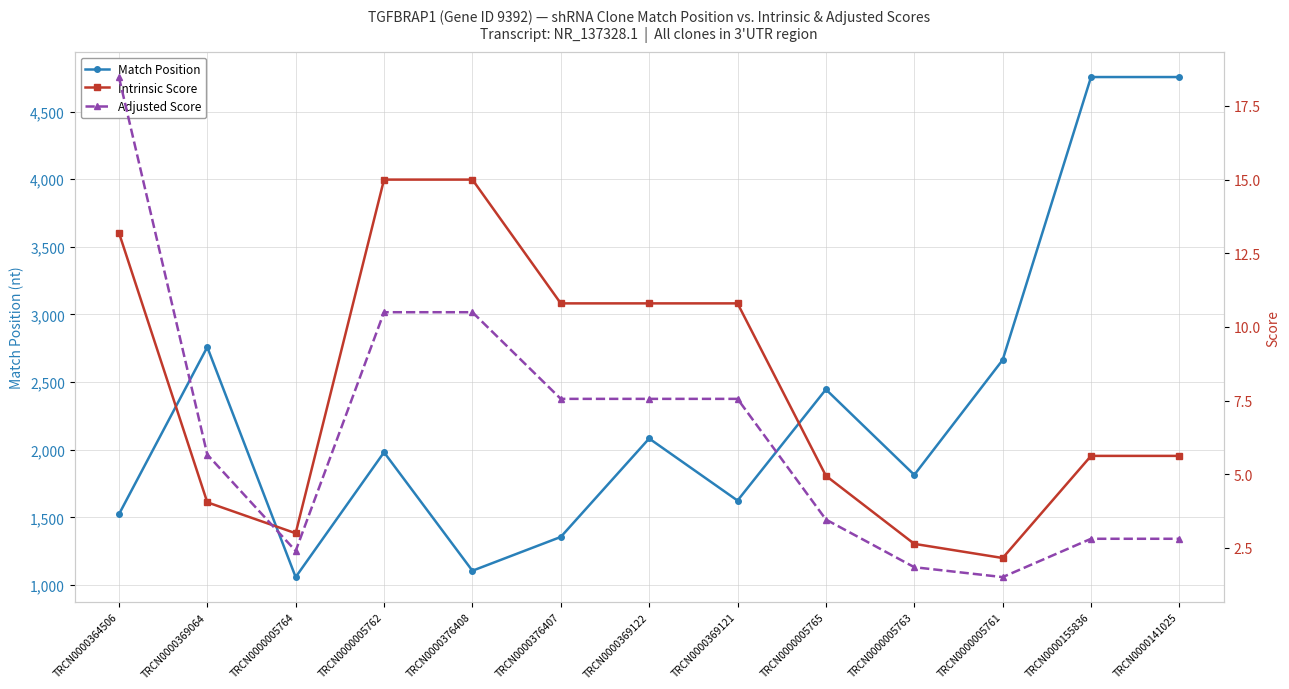

Where is the first local minimum for Match Position?

TRCN0000005764